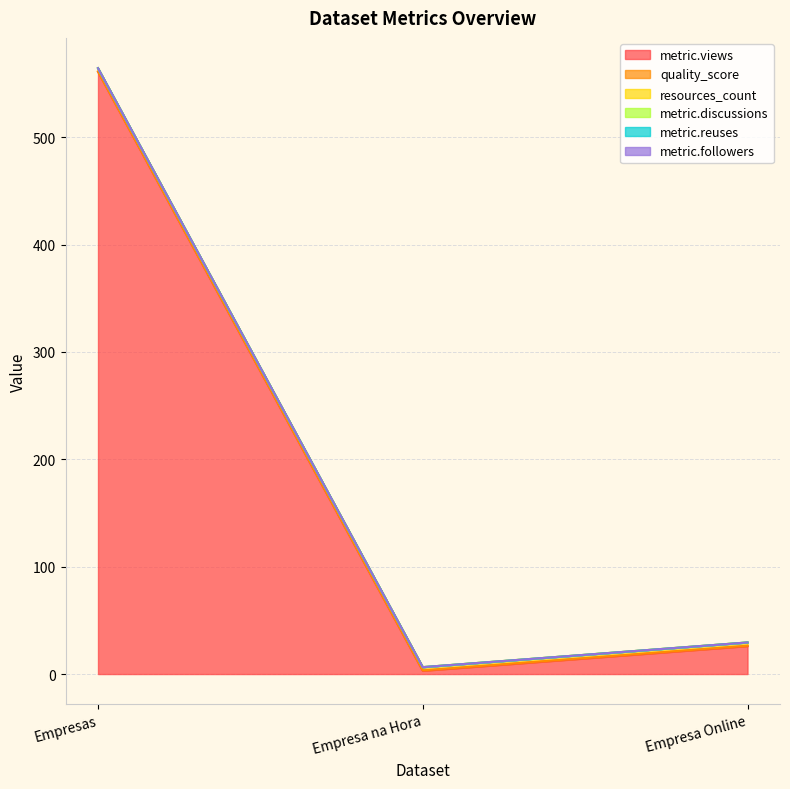

Which series changed the most between Empresa na Hora and Empresa Online?

metric.views